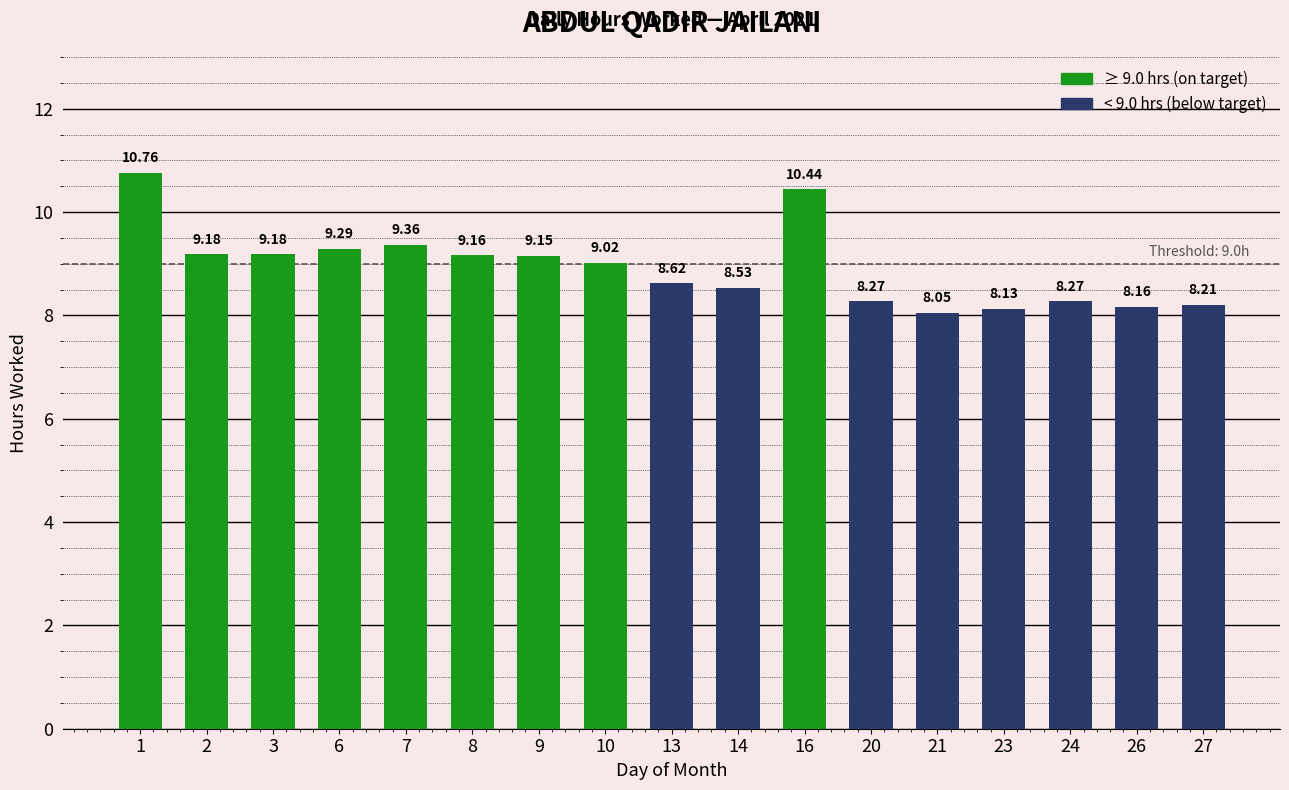

How many values are below 9?

8